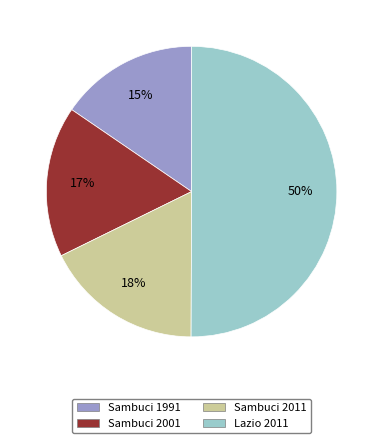

Combined, do Lazio 2011 and Sambuci 1991 account for over 50%?

Yes